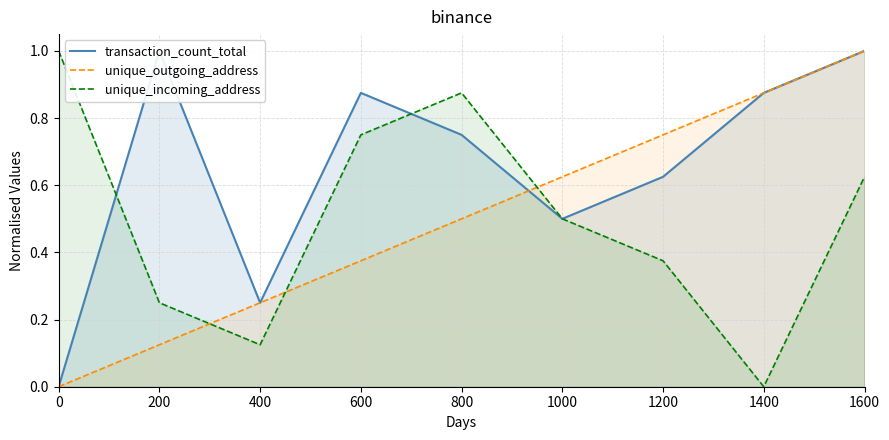

Which series has the largest total across all categories?

transaction_count_total